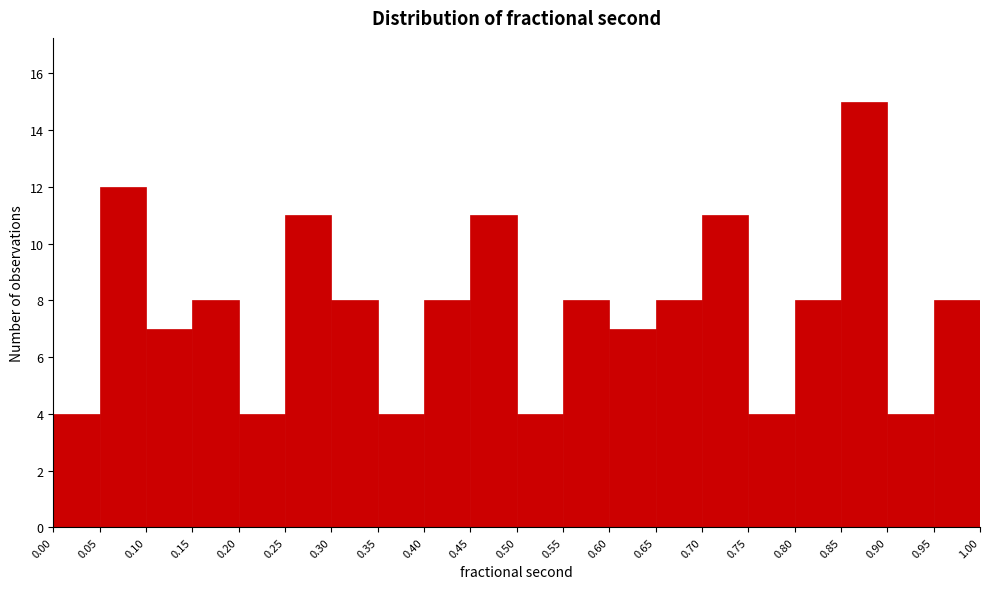

Reading left to right, list every bar in this chart as the range it spans on the x-axis followed by its height. The values are not printed on the chart, so give them approximately, as read against the axis.

0.00 to 0.05: 4
0.05 to 0.10: 12
0.10 to 0.15: 7
0.15 to 0.20: 8
0.20 to 0.25: 4
0.25 to 0.30: 11
0.30 to 0.35: 8
0.35 to 0.40: 4
0.40 to 0.45: 8
0.45 to 0.50: 11
0.50 to 0.55: 4
0.55 to 0.60: 8
0.60 to 0.65: 7
0.65 to 0.70: 8
0.70 to 0.75: 11
0.75 to 0.80: 4
0.80 to 0.85: 8
0.85 to 0.90: 15
0.90 to 0.95: 4
0.95 to 1.00: 8